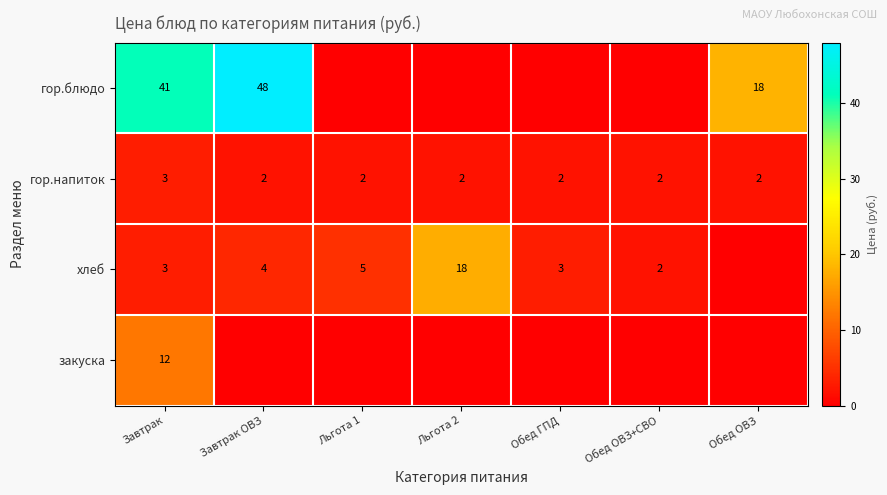

How many categories are shown in the chart?

7